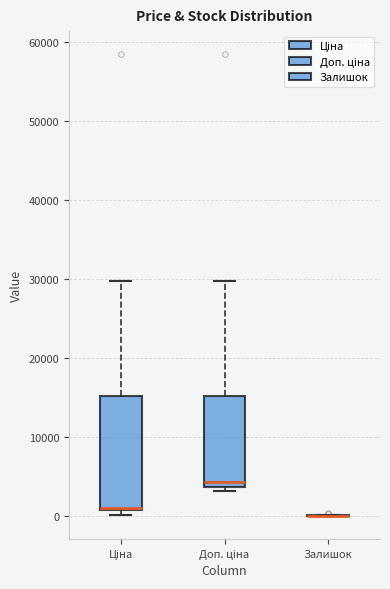

Reading left to right, read every box against the y-axis: the position of its median line, the range the box covers, and the ends of its whiskers. The values are not printed on the chart, so give them approximately, as read against the axis.

Ціна: median 1000, box 1000 to 15000, whiskers 0 to 30000
Доп. ціна: median 4000 (just above the box's lower edge), box 4000 to 15000, whiskers 3000 to 30000
Залишок: box collapsed to a line at 0, whiskers 0 to 0